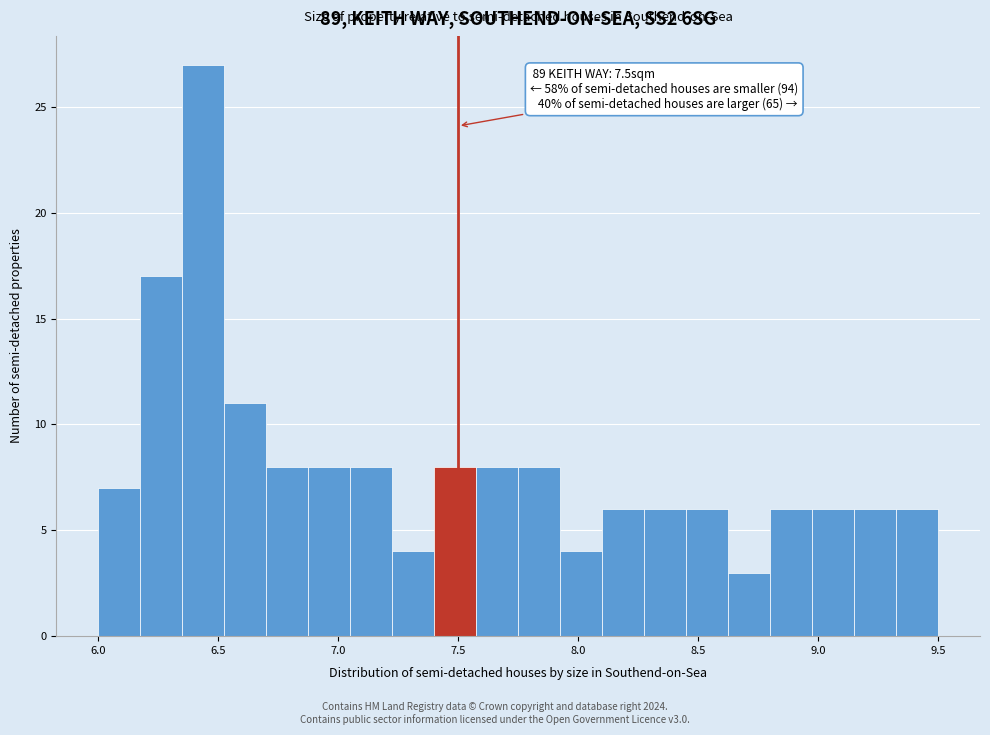

Read against the x-axis, roughly where is the centre of the tallest bar?

6.45